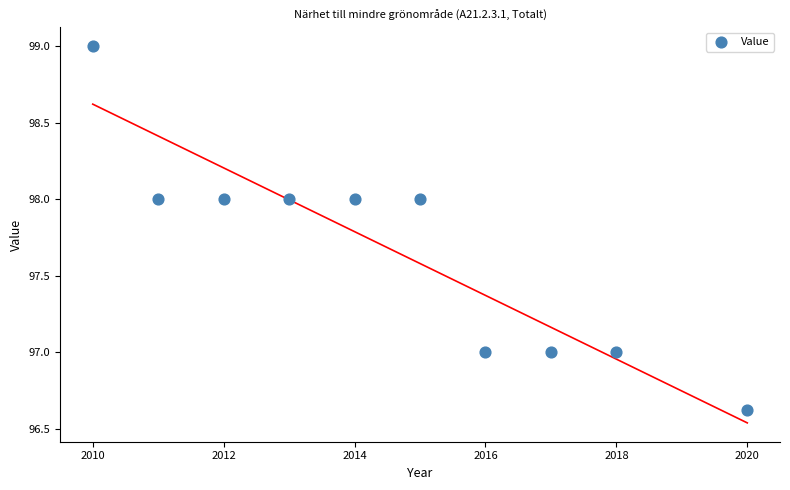

What is the range of X values (max minus min)?

10.0